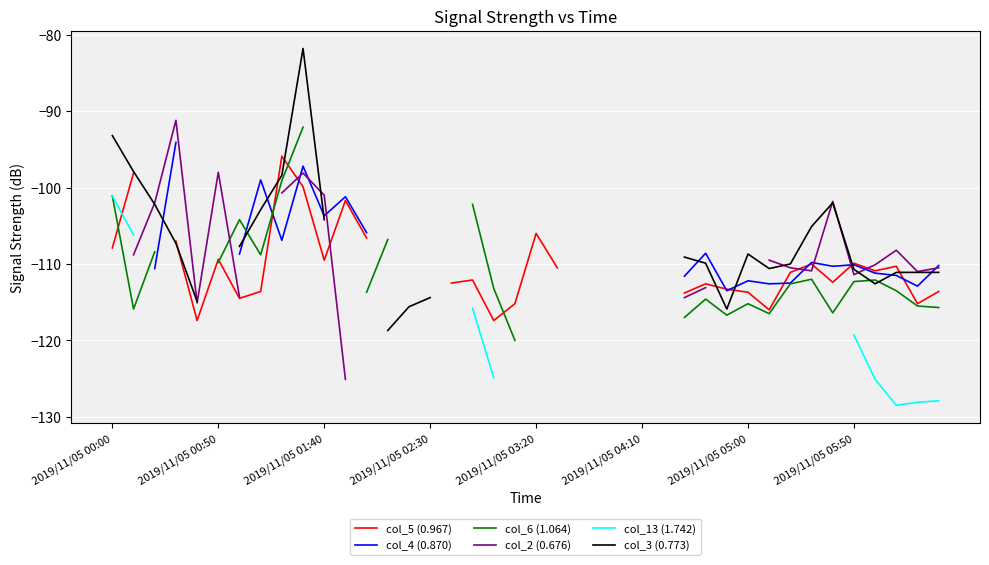

How many lines are shown in the chart?

6